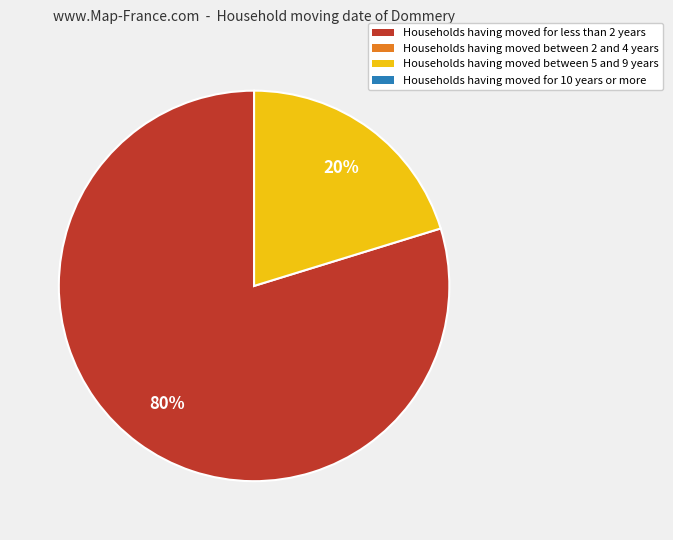

Does any single category account for the majority?

Yes